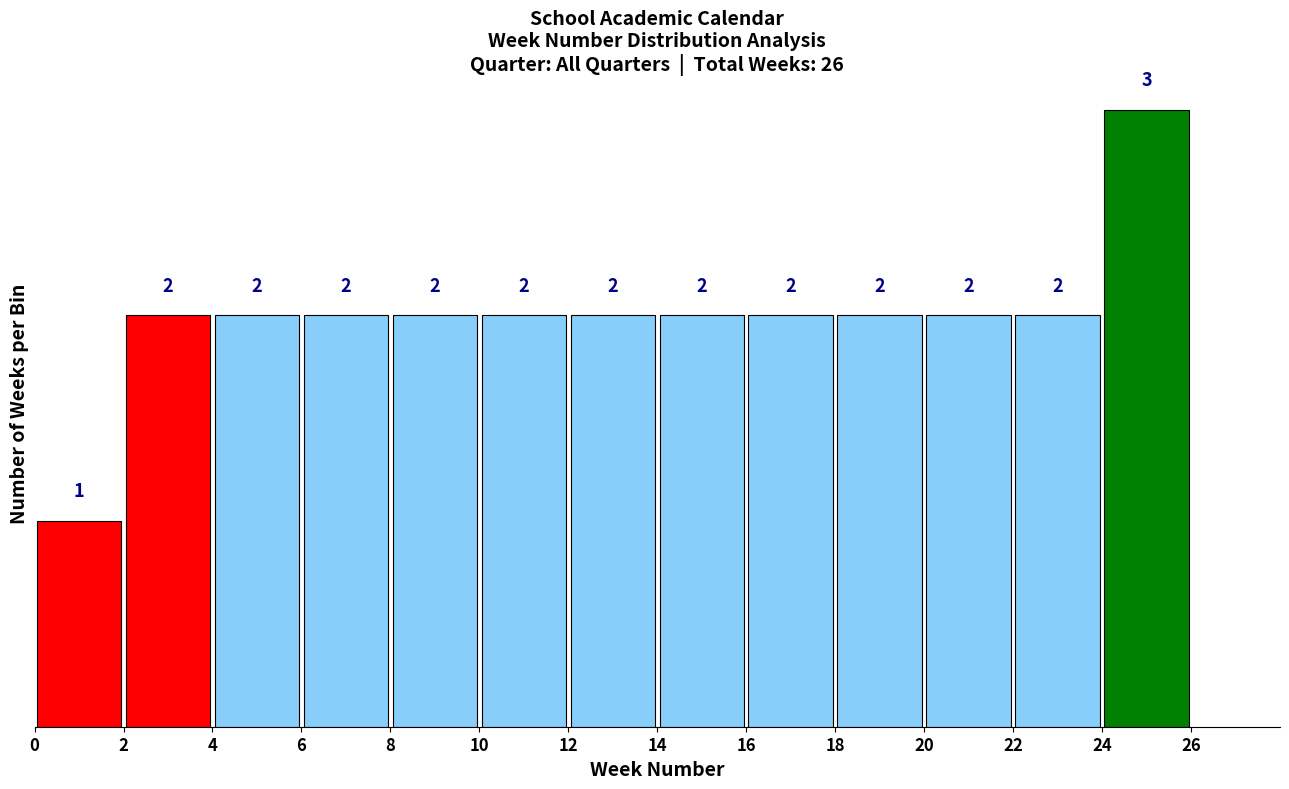

Reading left to right, list every bar in this chart as the range it spans on the x-axis followed by its height.

0 to 2: 1
2 to 4: 2
4 to 6: 2
6 to 8: 2
8 to 10: 2
10 to 12: 2
12 to 14: 2
14 to 16: 2
16 to 18: 2
18 to 20: 2
20 to 22: 2
22 to 24: 2
24 to 26: 3